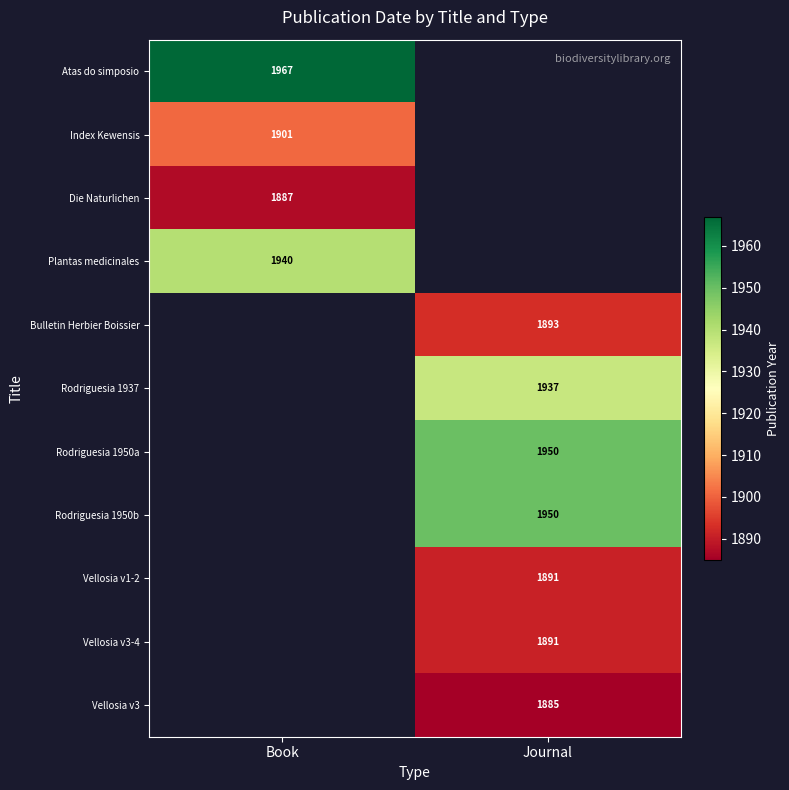

True or false: Atas do simposio has a value of 1967 at Book.

True